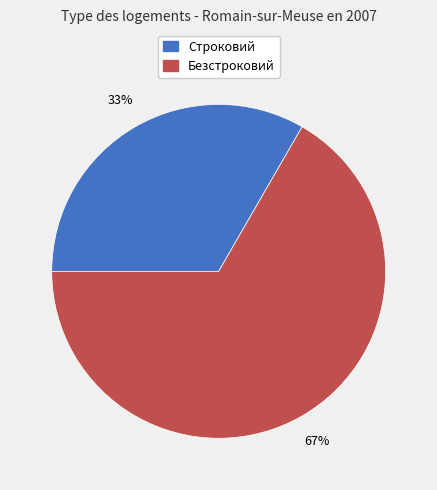

What percentage is the Строковий slice, to the nearest percent?

33%